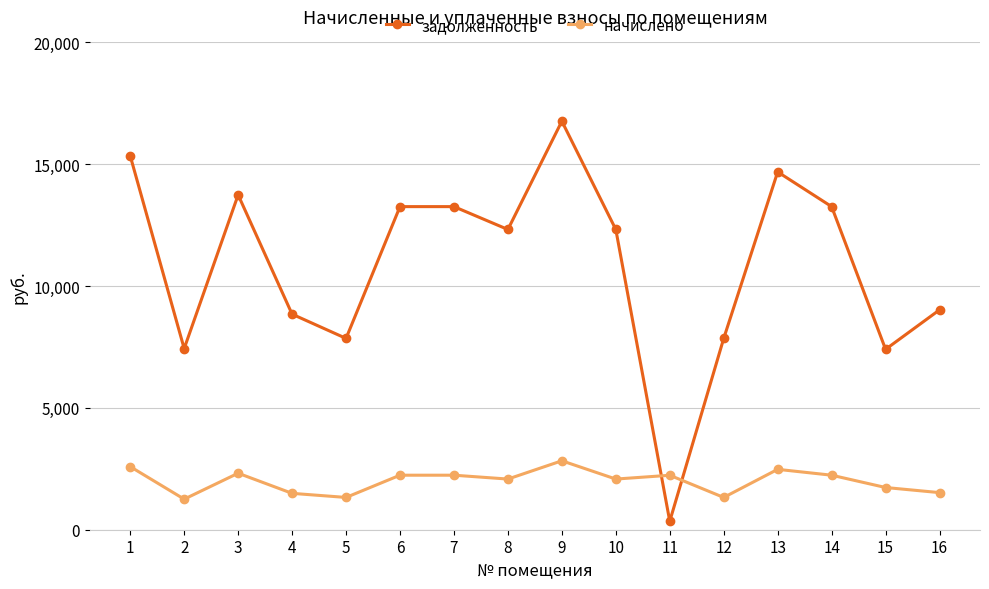

What is the difference between the maximum and minimum values in the начислено series?

1574.9